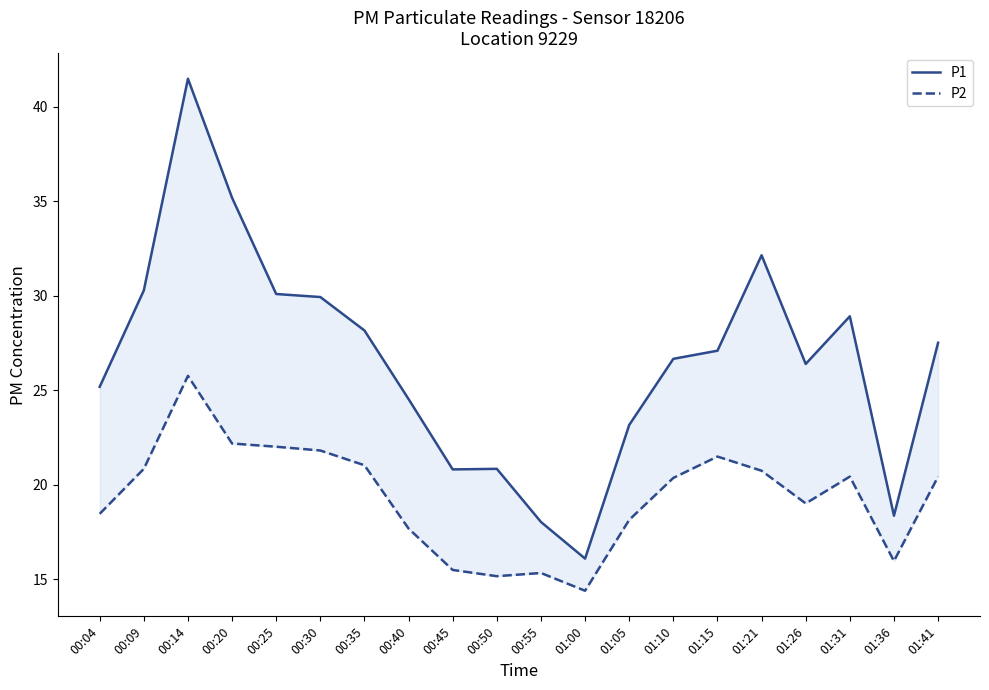

True or false: P1 and P2 cross at least once.

False